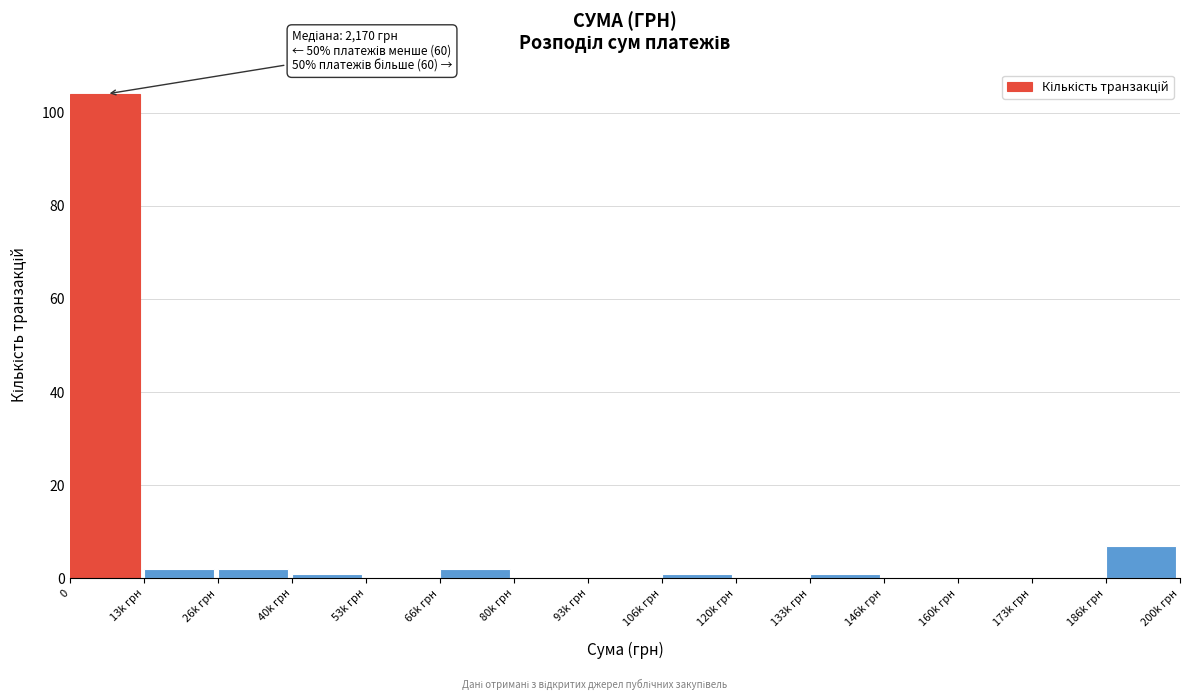

Reading left to right, what are all the values shown in this chart?

0=104	13k грн=2	26k грн=2	40k грн=1	53k грн=0	66k грн=2	80k грн=0	93k грн=0	106k грн=1	120k грн=0	133k грн=1	146k грн=0	160k грн=0	173k грн=0	186k грн=7